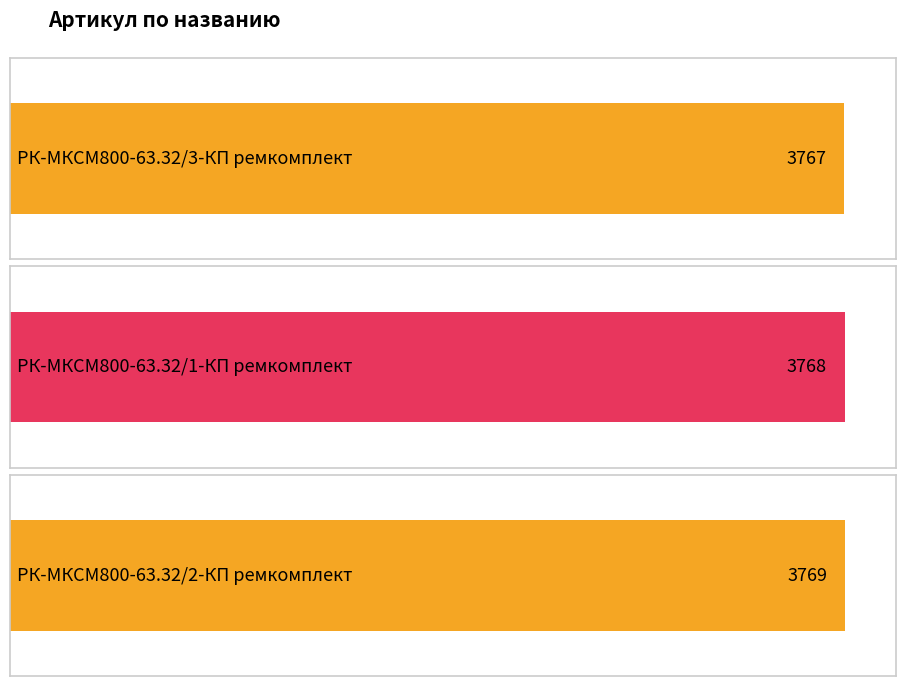

What is the ratio of the value at РК-МКСМ800-63.32/2-КП ремкомплект to the value at РК-МКСМ800-63.32/3-КП ремкомплект?

1.0